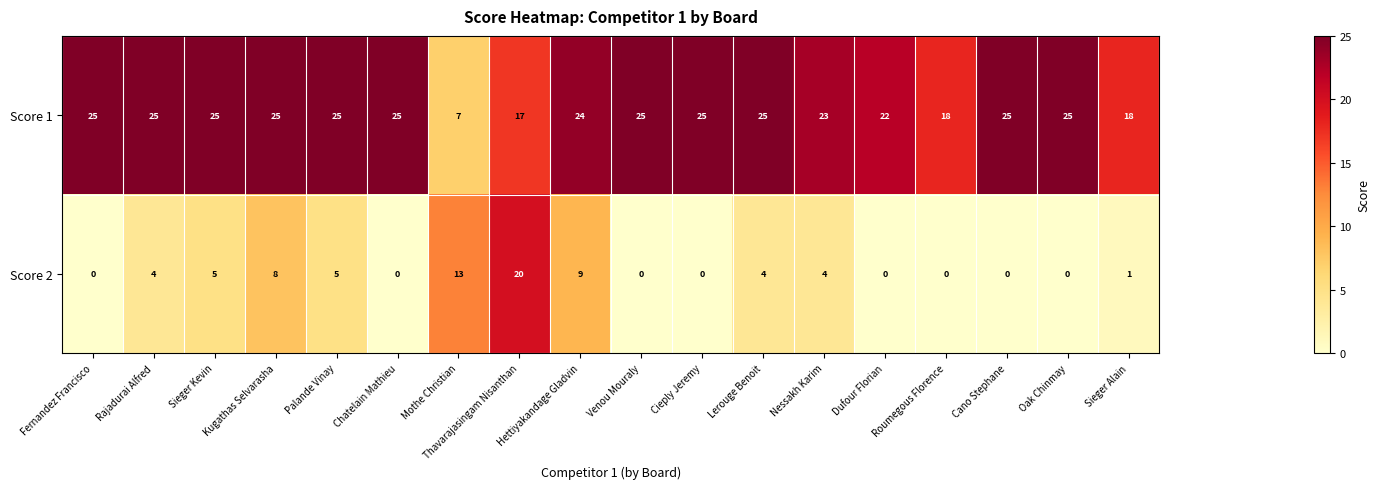

What is the sum of the Score 1 values at Rajadurai Alfred and Lerouge Benoit?

50